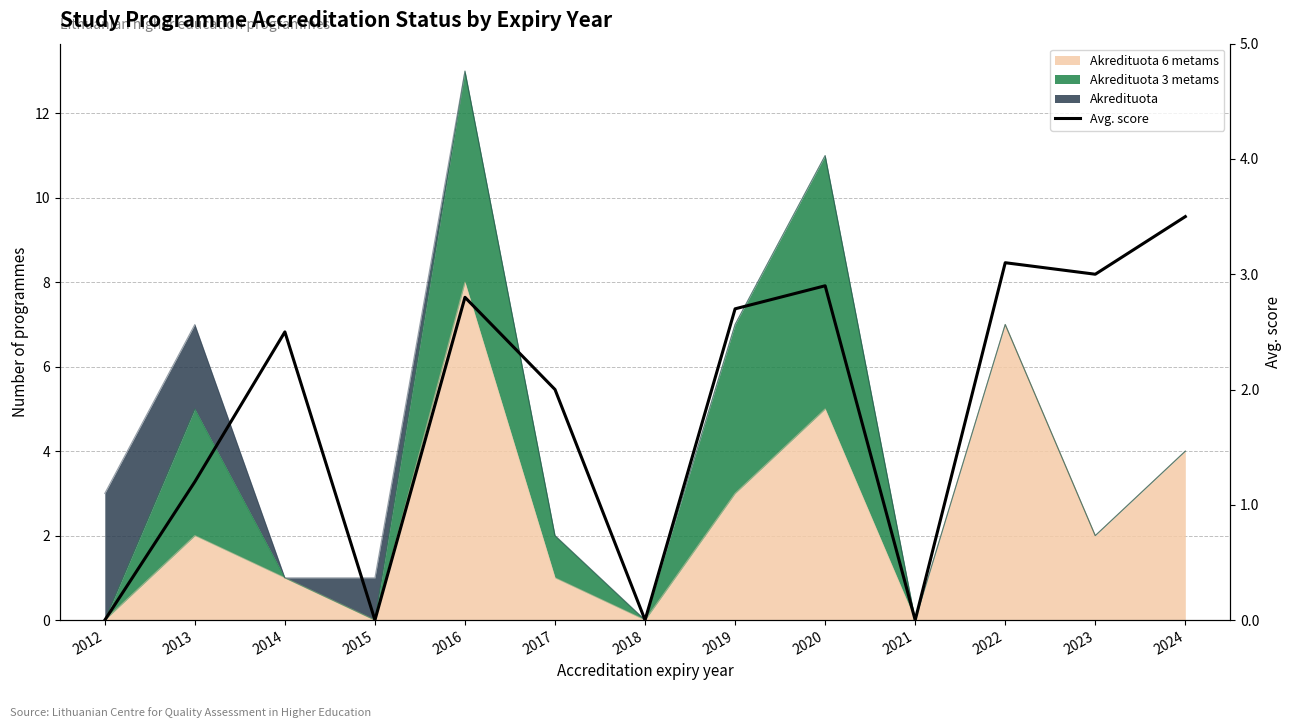

Which has a higher value, 2021 or 2018?

2021